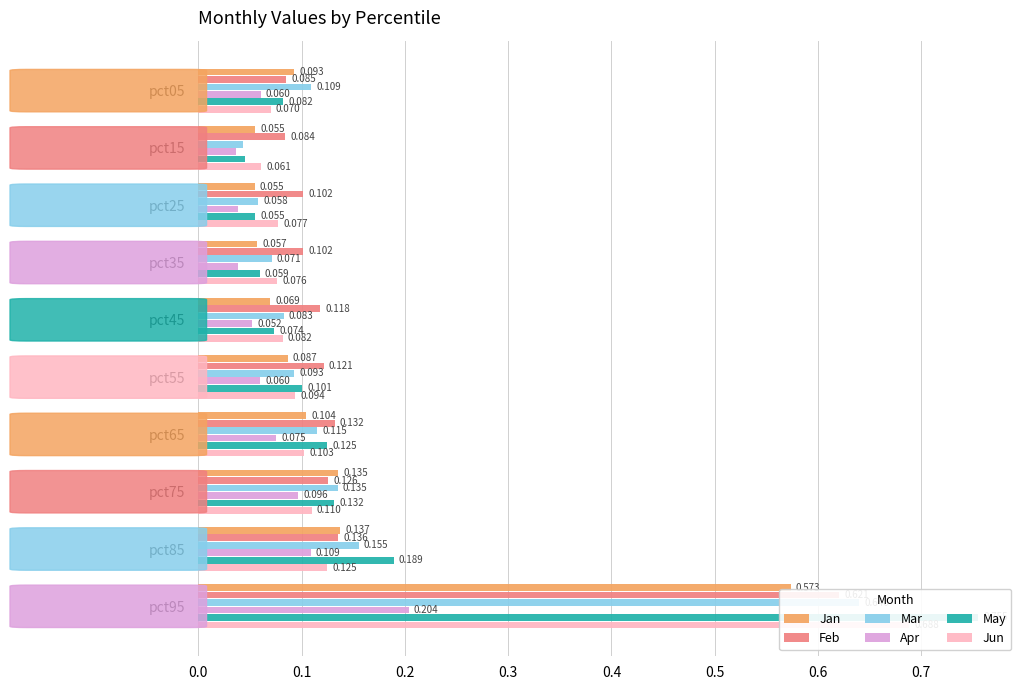

How many groups of bars are there?

10